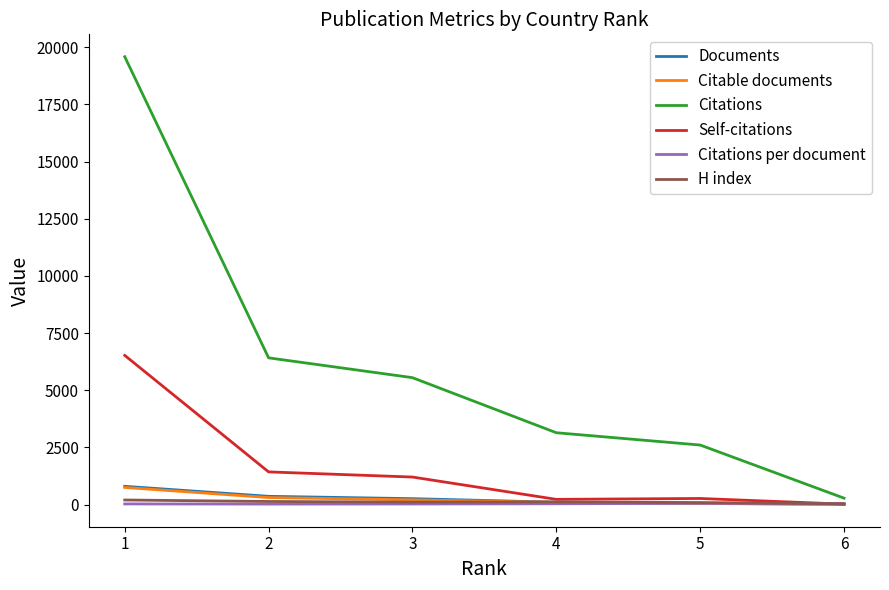

At which label does Citations first exceed 5548?

1